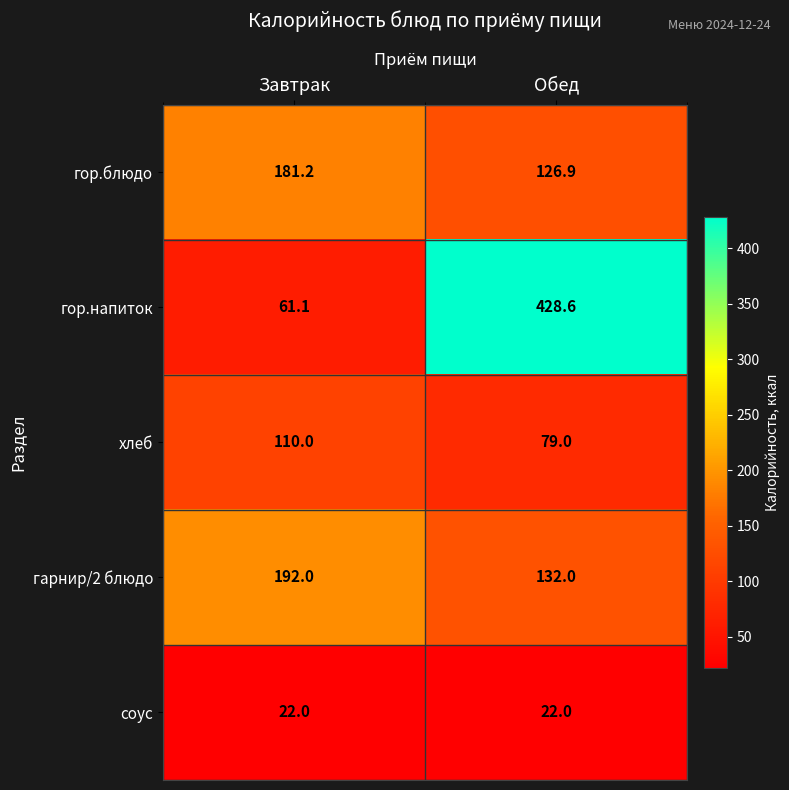

How many data points in гор.блюдо are above 181?

1